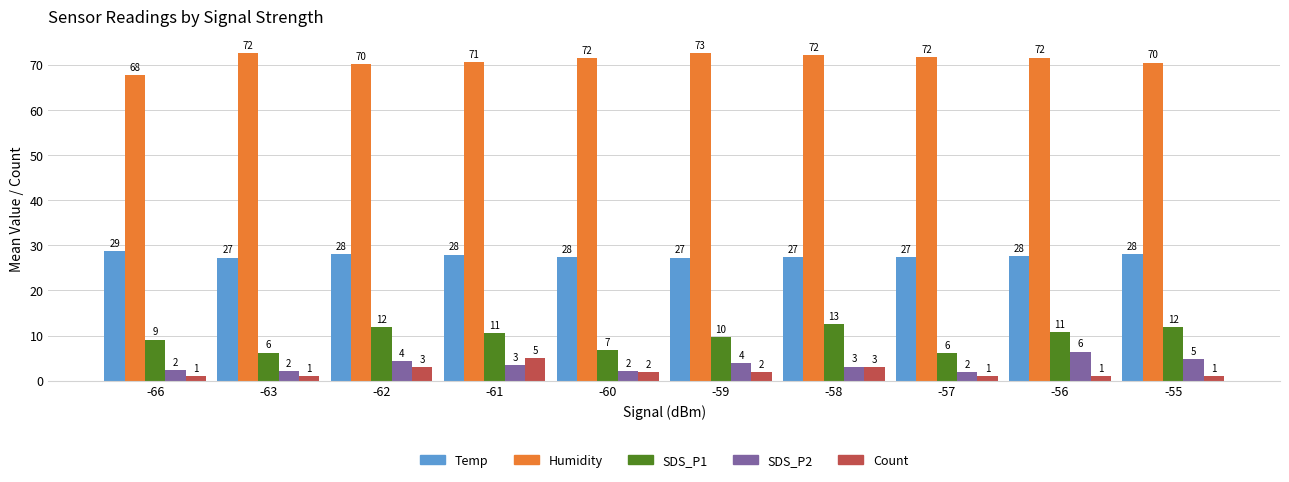

What is the average value of the Humidity series?

71.1